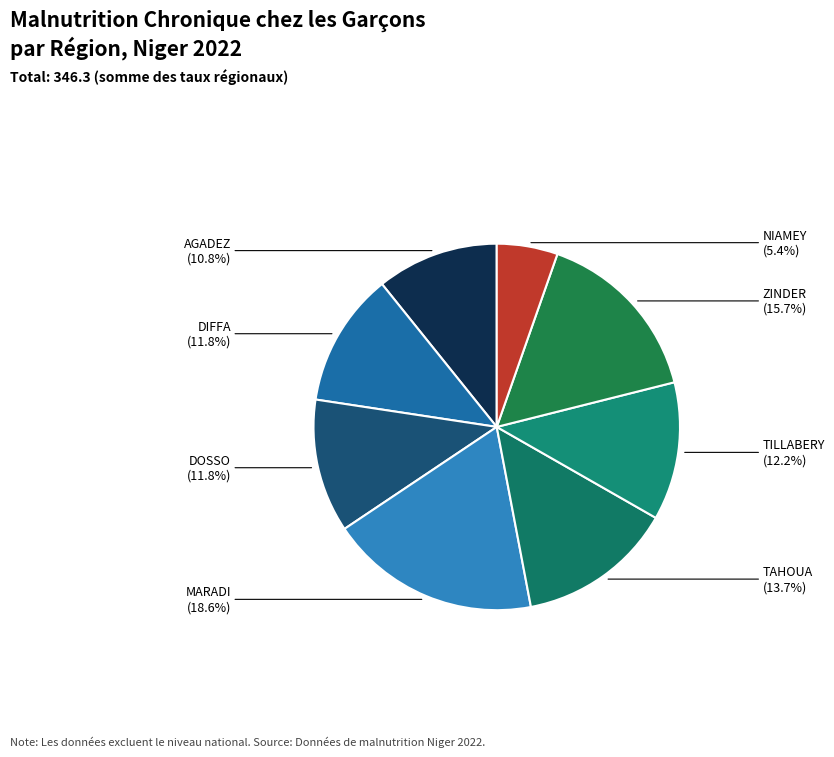

How many slices are in this pie chart?

8